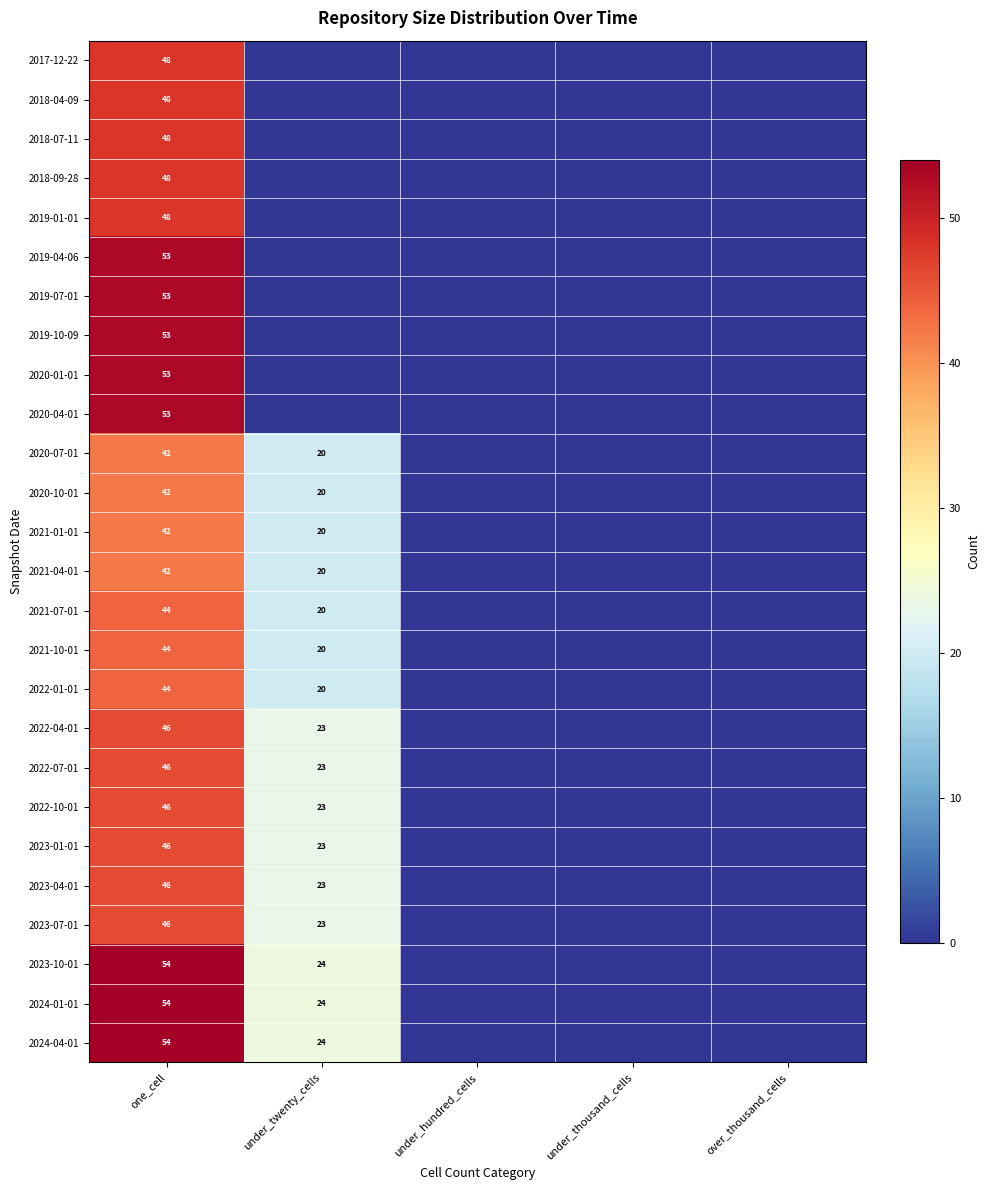

The 2022-04-01 series shows 46 at one_cell. True or false?

True